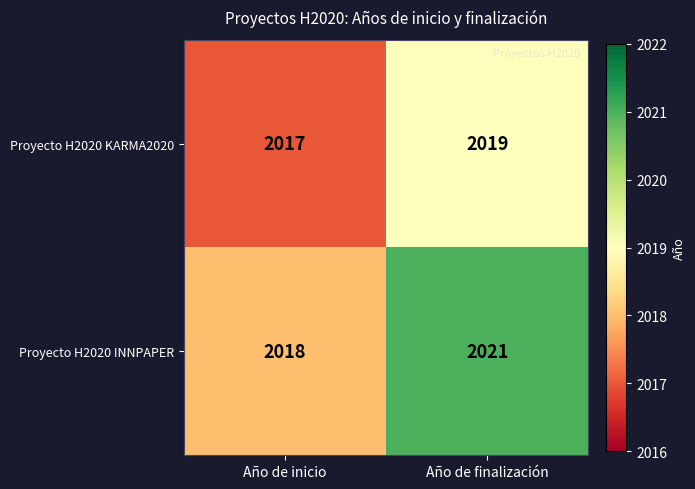

What is the maximum value shown in the chart?

2021